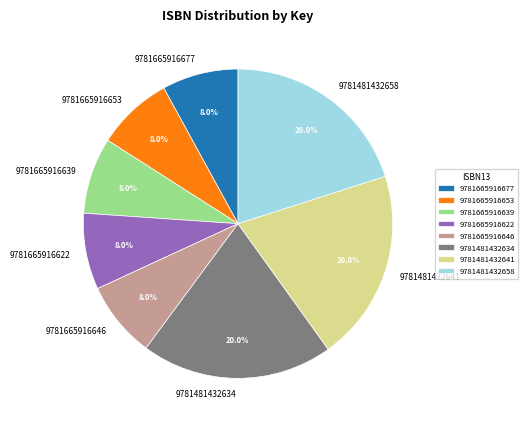

The 9781665916622 slice represents 20% of the pie. True or false?

False